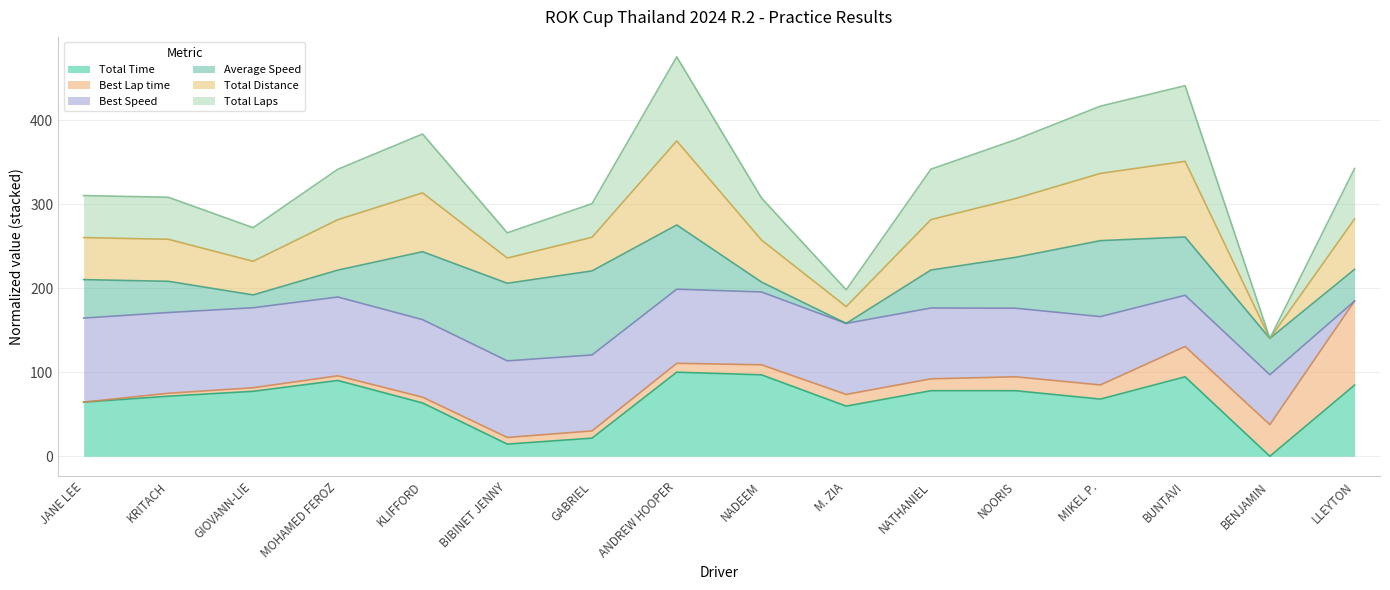

True or false: Total Distance and Total Laps cross at least once.

False